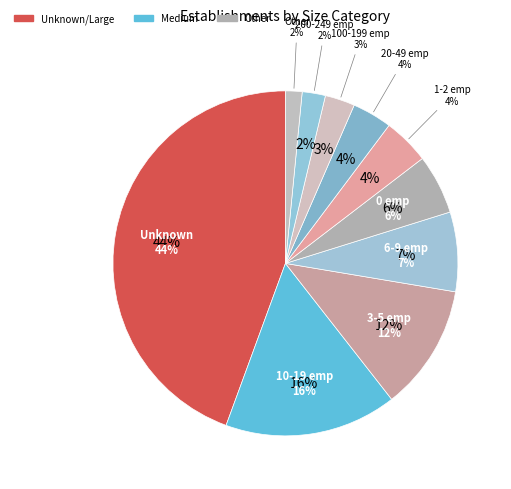

To the nearest percent, what is the difference between the largest and smallest slice percentages?

43%